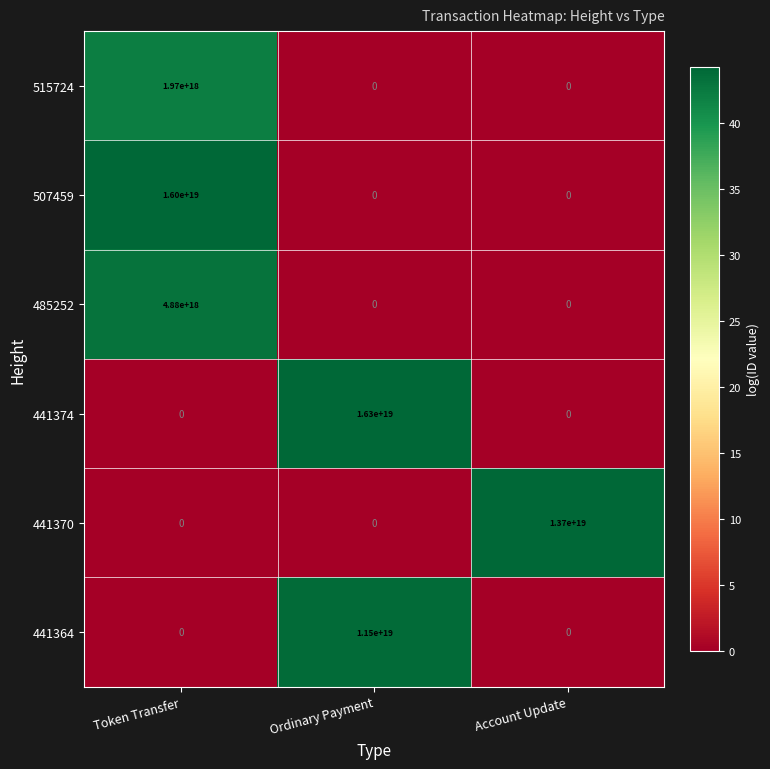

Rank the series by their maximum value, from lowest to highest.

515724, 485252, 441364, 441370, 507459, 441374